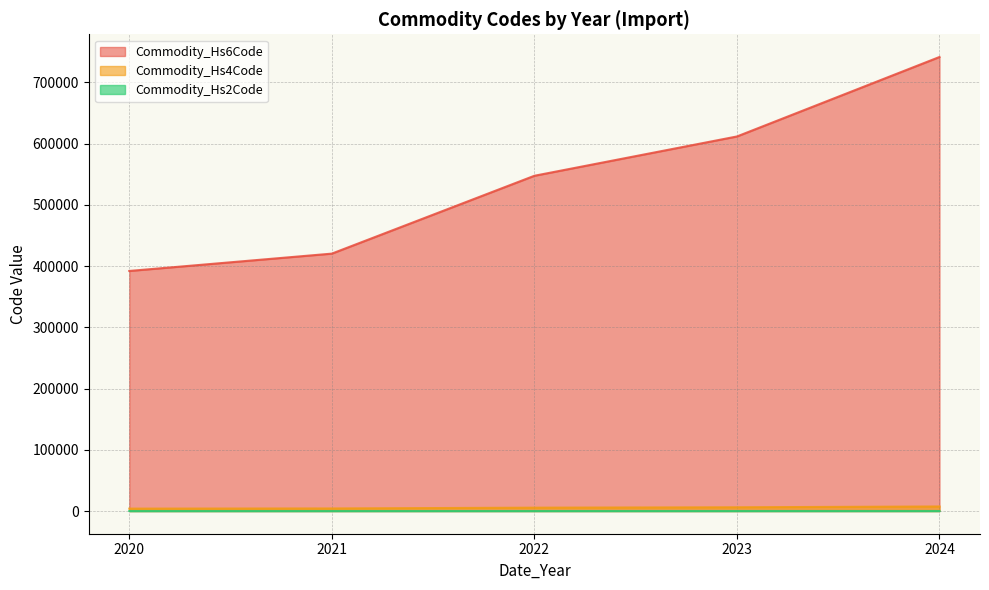

What is the sum of all Commodity_Hs6Code values?

2712671.7